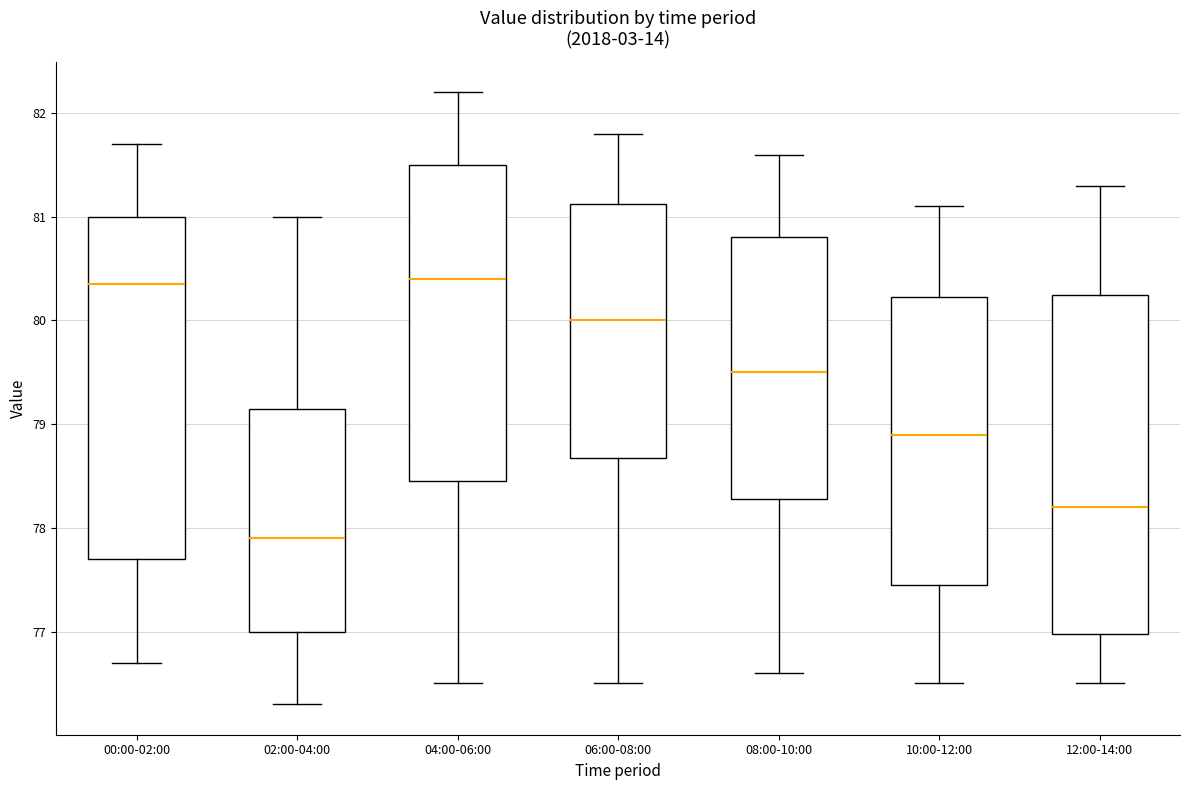

Where is the upper edge of the box for 10:00-12:00 on the y-axis? The values are not printed on the chart, so give them approximately, as read against the axis.

80.2